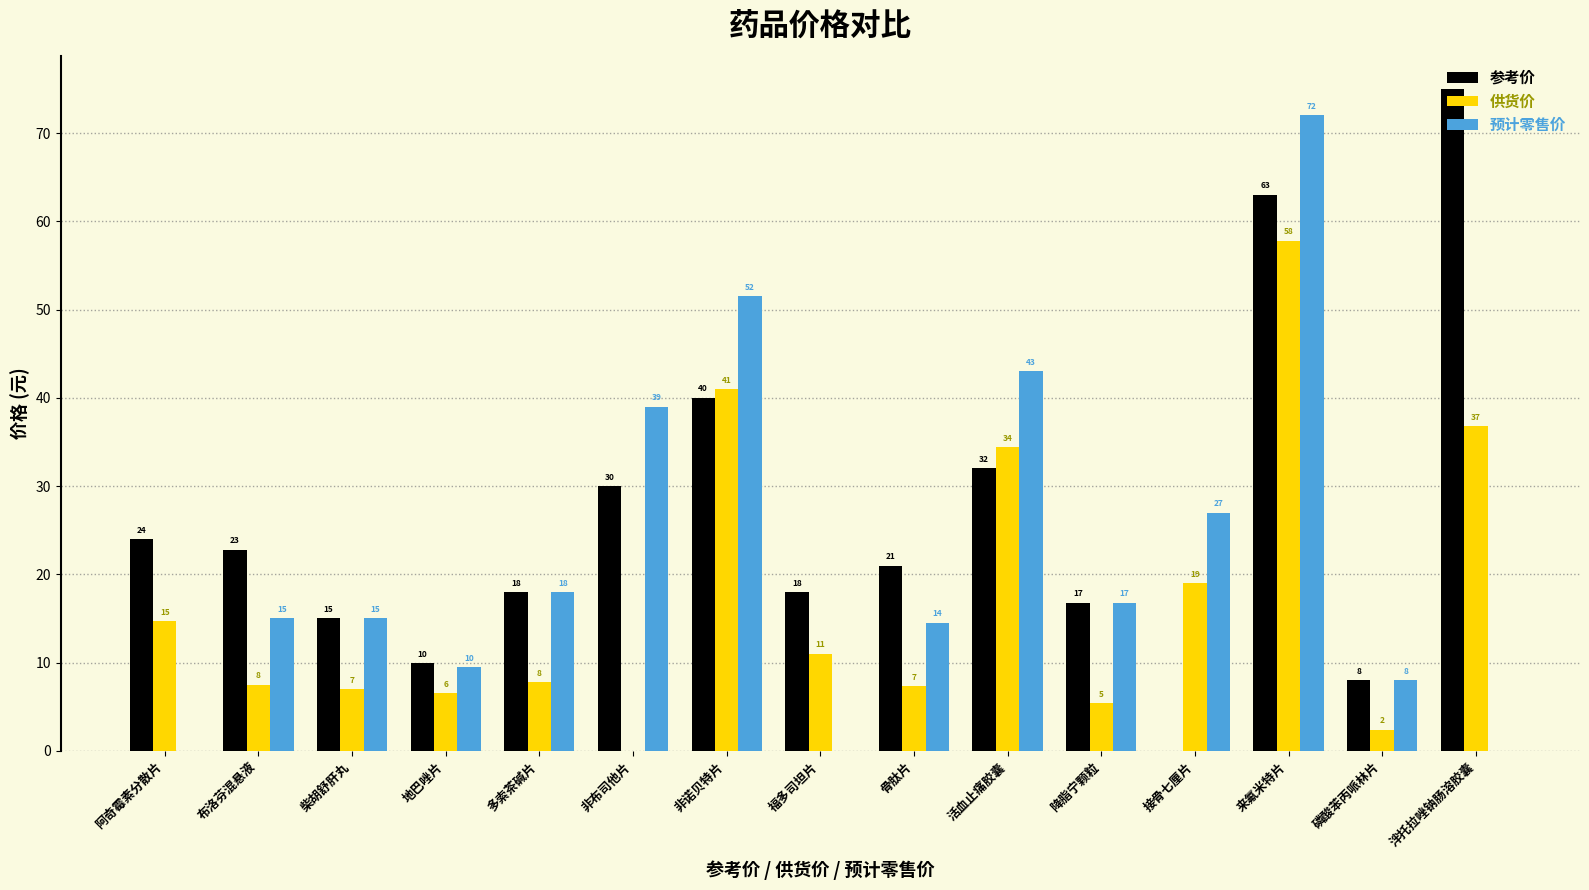

Does the chart contain stacked bars?

No